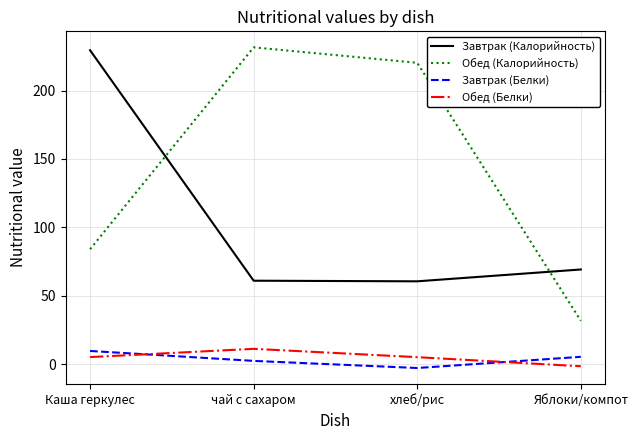

At which label does Завтрак (Калорийность) reach its peak?

Каша геркулес